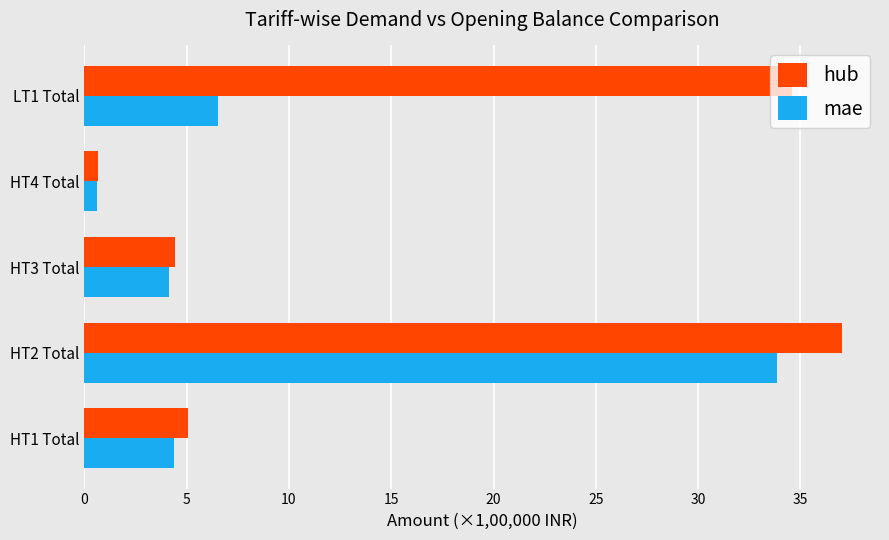

Which series has the widest spread of values?

hub